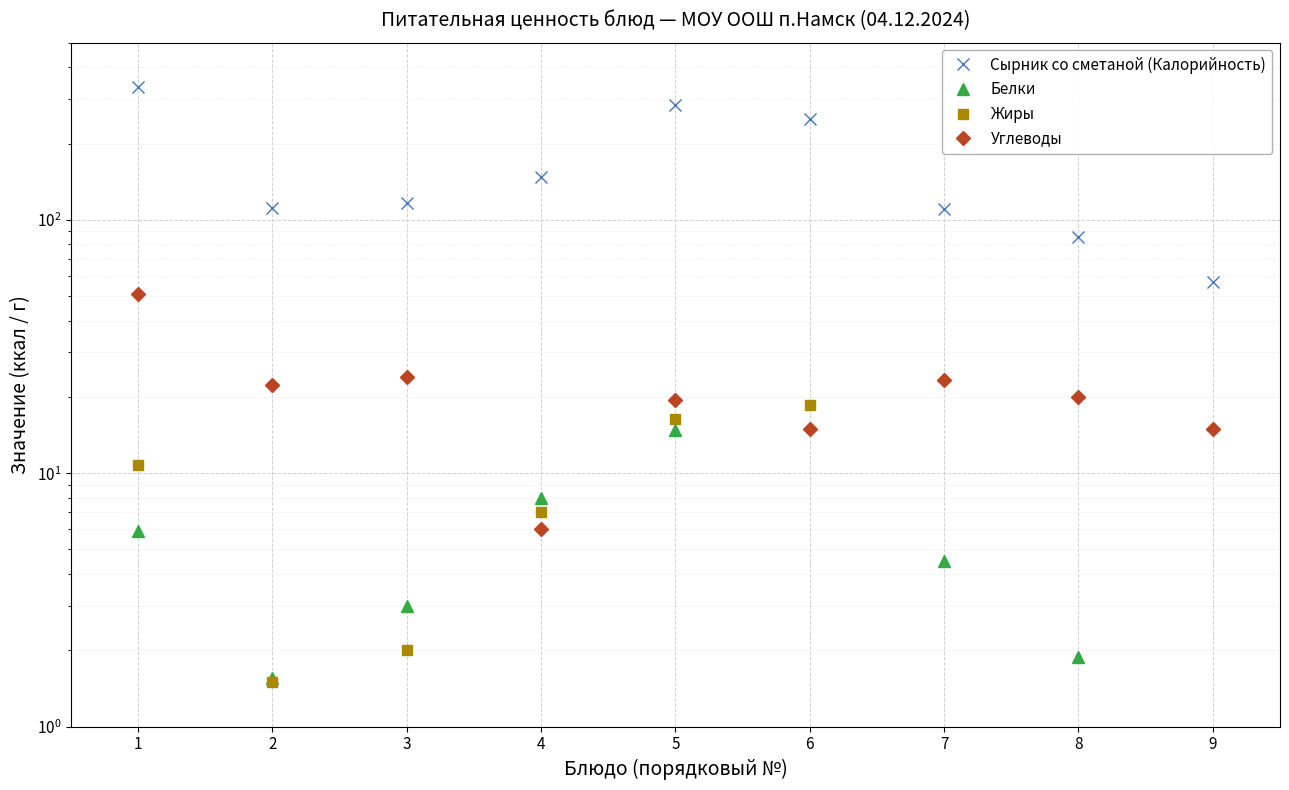

What is the maximum value for Жиры?

18.5